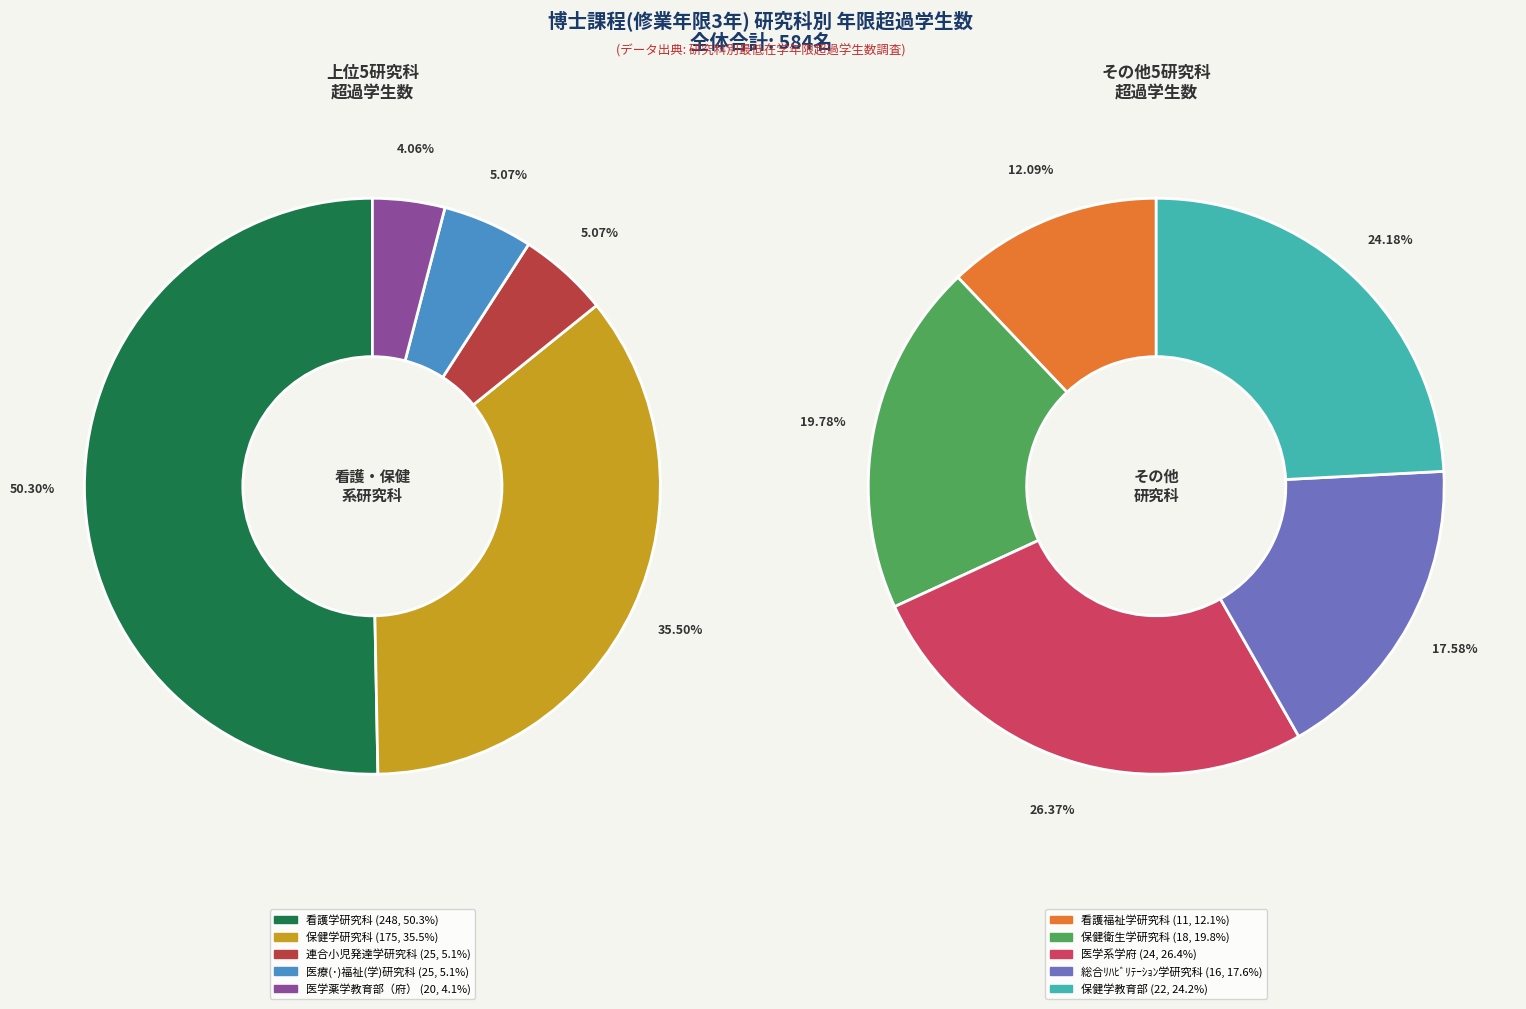

True or false: 保健学教育部 accounts for 4% of the total.

True